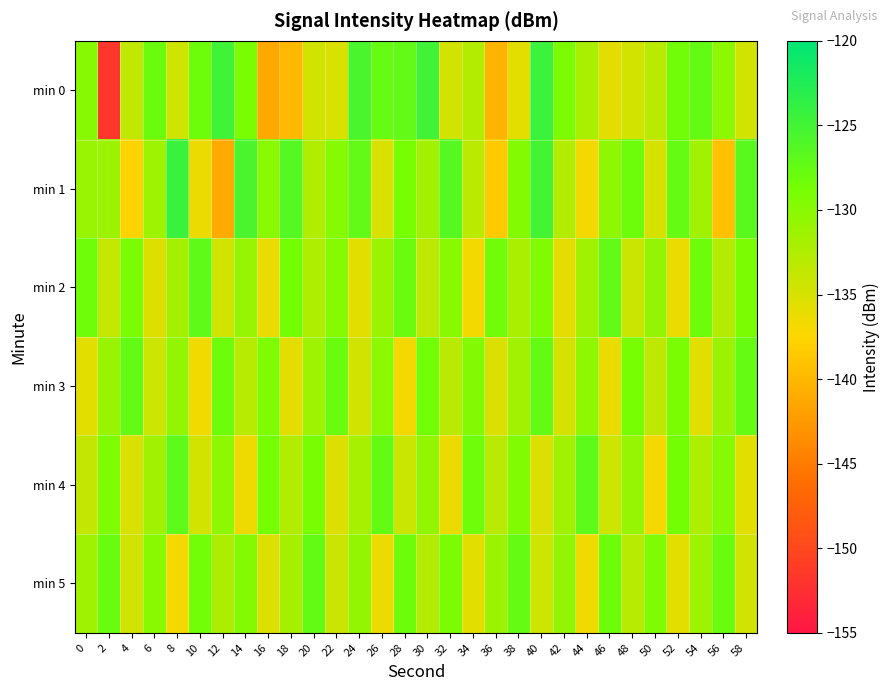

At which category is the sum across all series the highest?

40